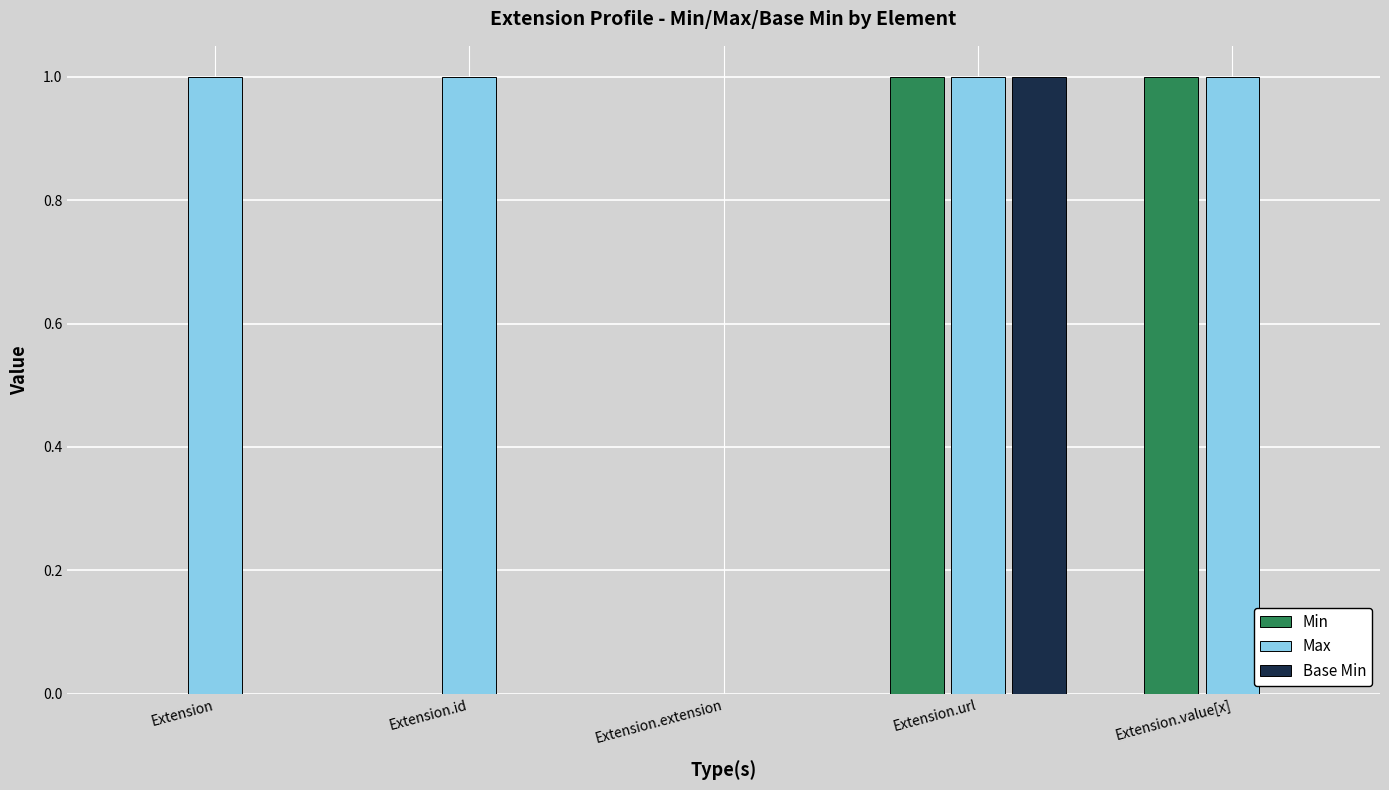

Reading left to right, transcribe all the data shown in this chart.

Min: Extension=0	Extension.id=0	Extension.extension=0	Extension.url=1	Extension.value[x]=1
Max: Extension=1	Extension.id=1	Extension.extension=0	Extension.url=1	Extension.value[x]=1
Base Min: Extension=0	Extension.id=0	Extension.extension=0	Extension.url=1	Extension.value[x]=0